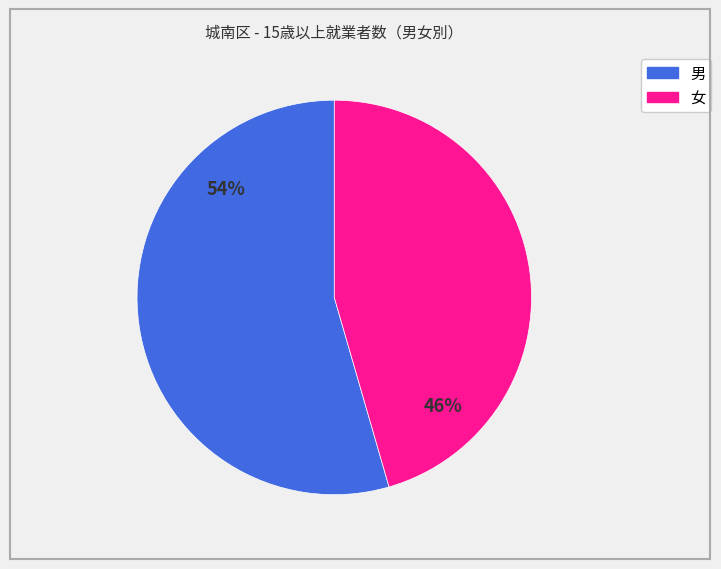

To the nearest percent, what is the combined percentage of 男 and 女?

100%